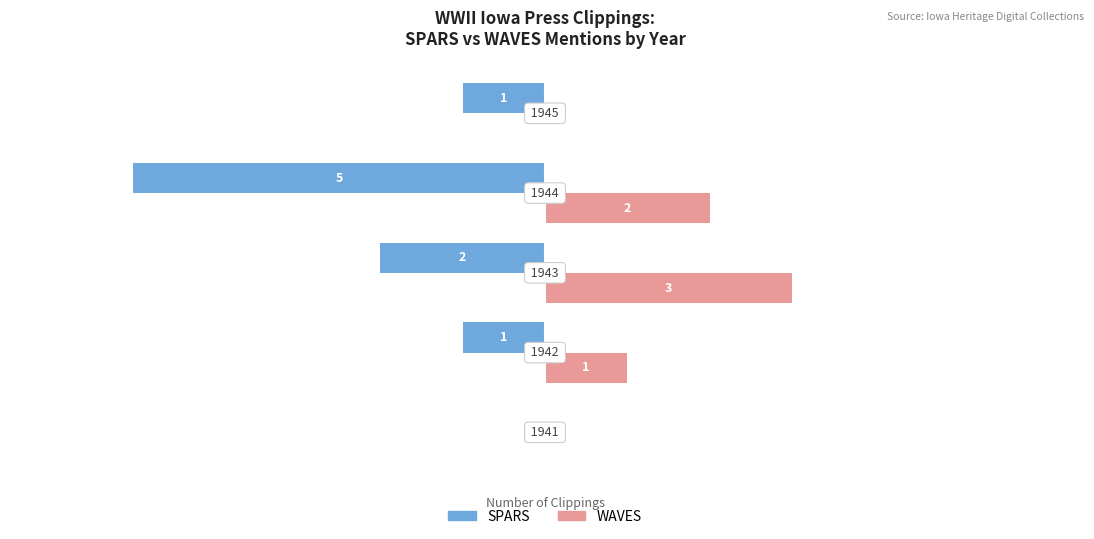

What are all the series names shown in the legend?

SPARS, WAVES